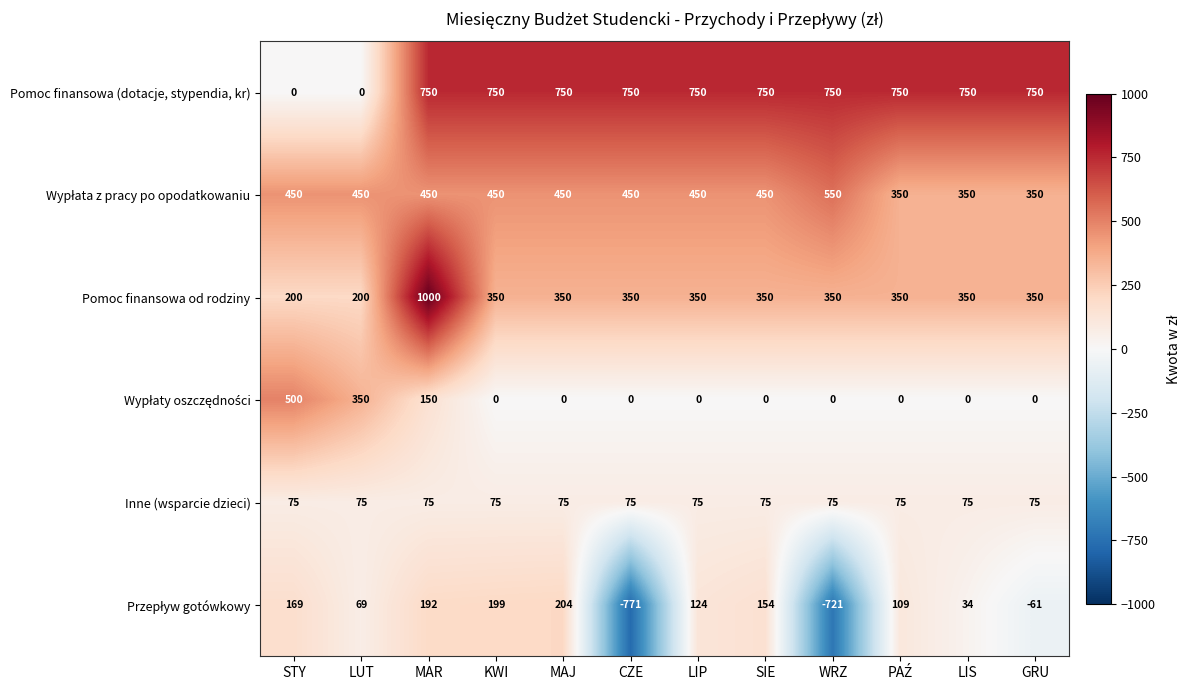

What is the total value across all series at CZE?

854